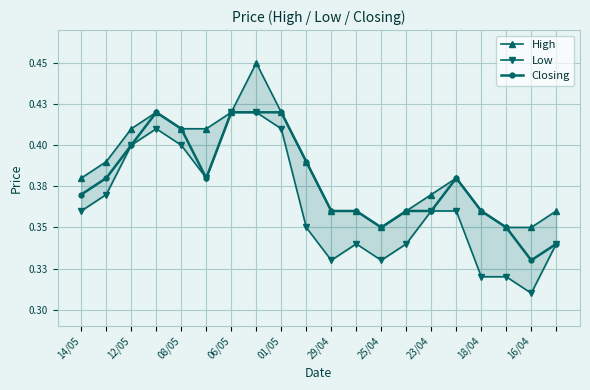

Reading left to right, list all the values displayed in this chart.

High: 0.4	0.4	0.4	0.4	0.4	0.4	0.4	0.5	0.4	0.4	0.4	0.4	0.3	0.4	0.4	0.4	0.4	0.3	0.3	0.4
Low: 0.4	0.4	0.4	0.4	0.4	0.4	0.4	0.4	0.4	0.3	0.3	0.3	0.3	0.3	0.4	0.4	0.3	0.3	0.3	0.3
Closing: 0.4	0.4	0.4	0.4	0.4	0.4	0.4	0.4	0.4	0.4	0.4	0.4	0.3	0.4	0.4	0.4	0.4	0.3	0.3	0.3